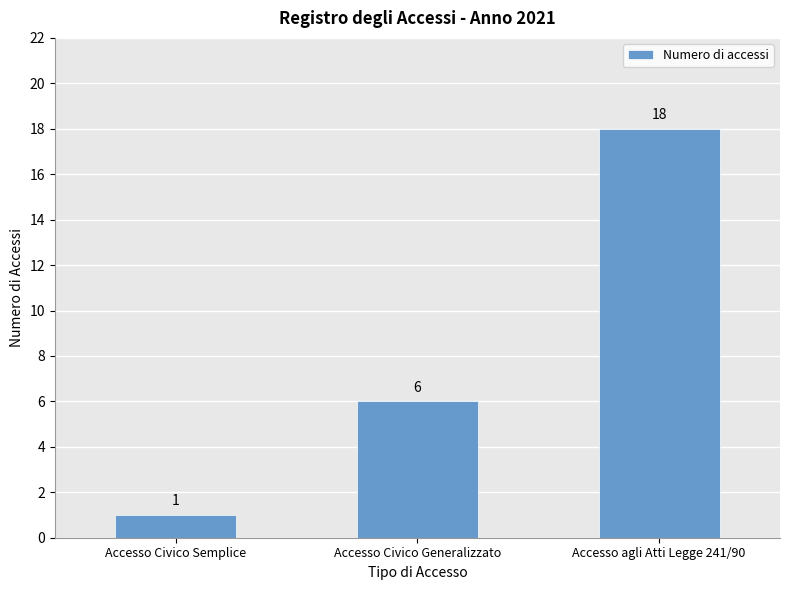

At which category does the chart reach its peak across all series?

Accesso agli Atti Legge 241/90